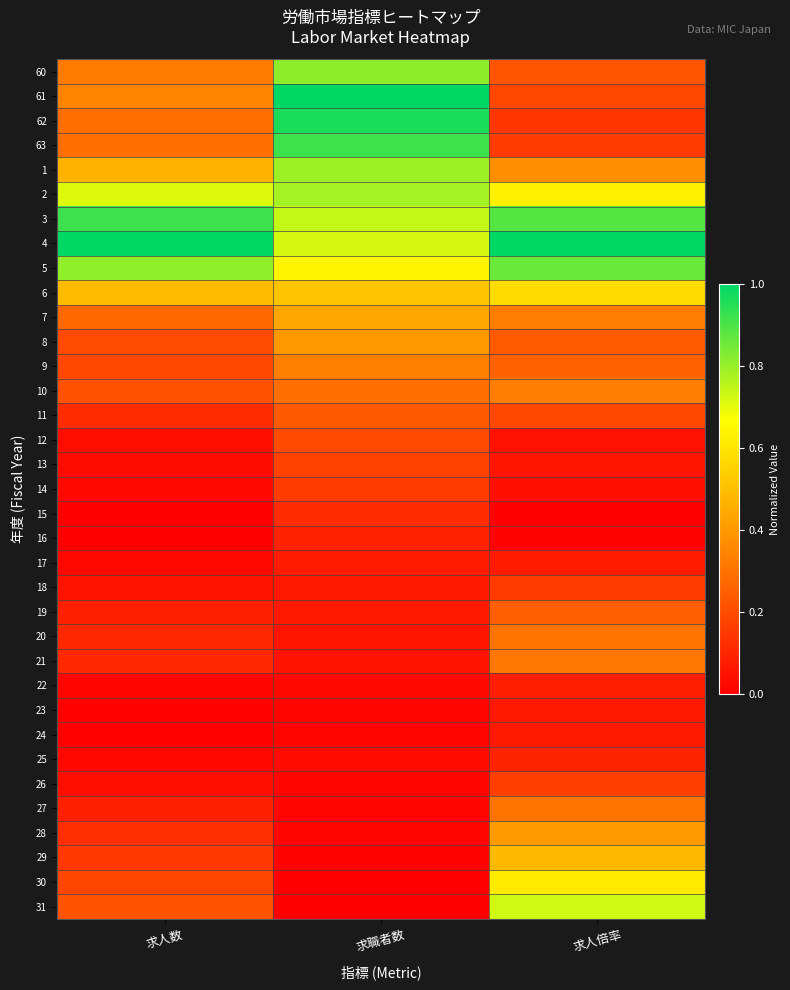

At how many categories does at least one series exceed 0?

3